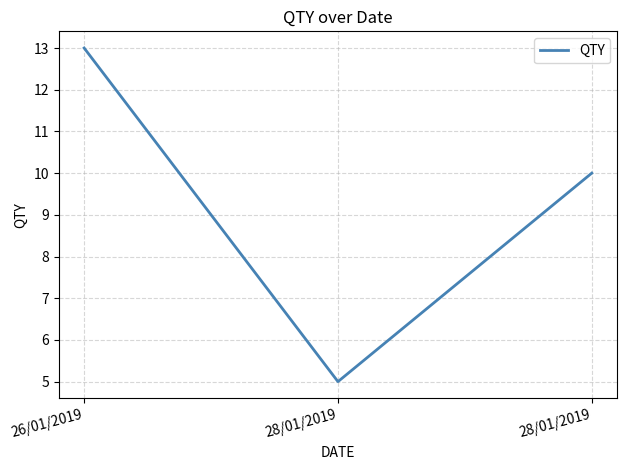

Which has a higher value, 28/01/2019 or 28/01/2019?

28/01/2019